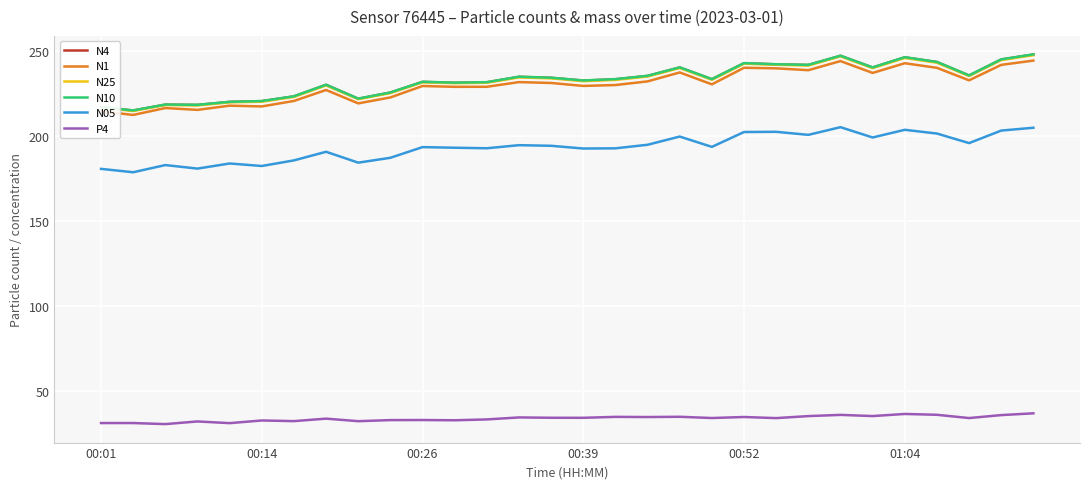

True or false: N25 and P4 cross at least once.

False